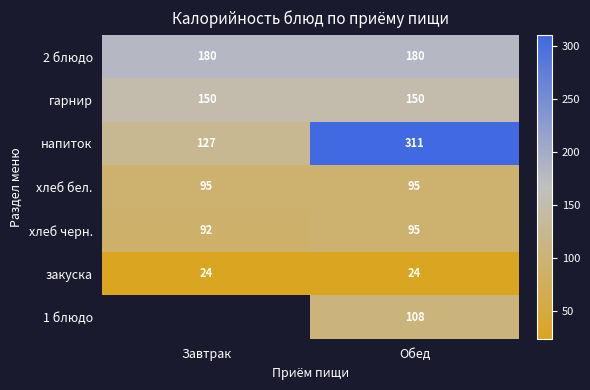

Count the number of data series in this chart.

7